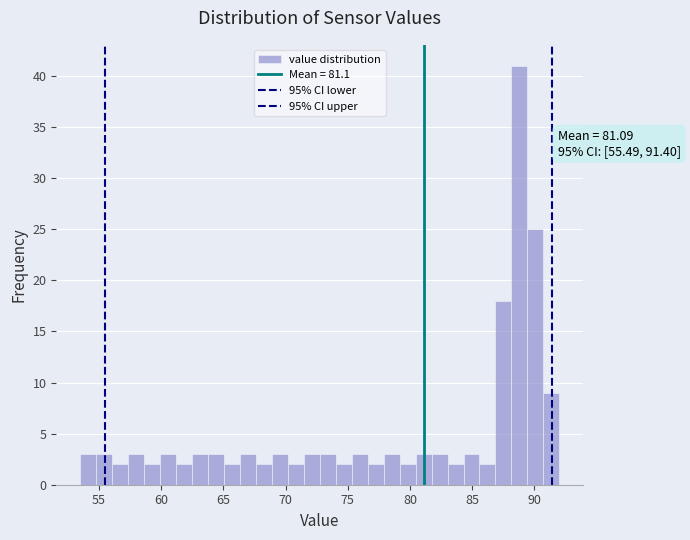

Read against the x-axis, roughly where is the centre of the tallest bar?

89.0